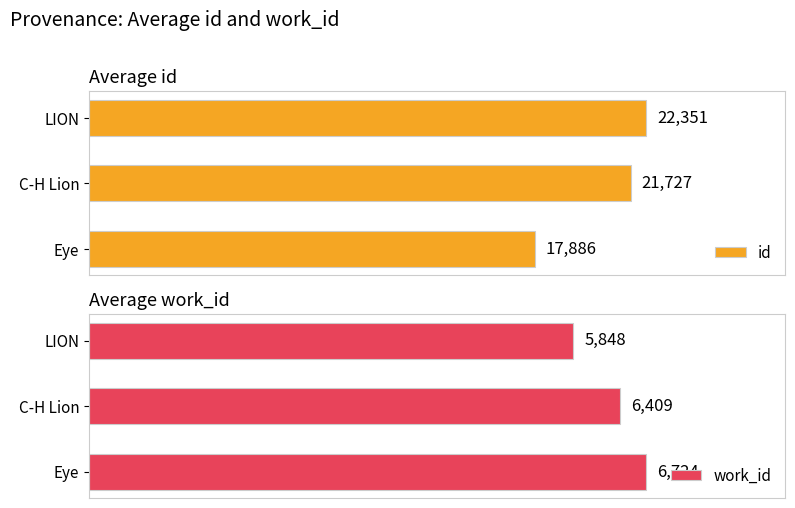

Where is work_id nearest to the value 6286?

C-H Lion